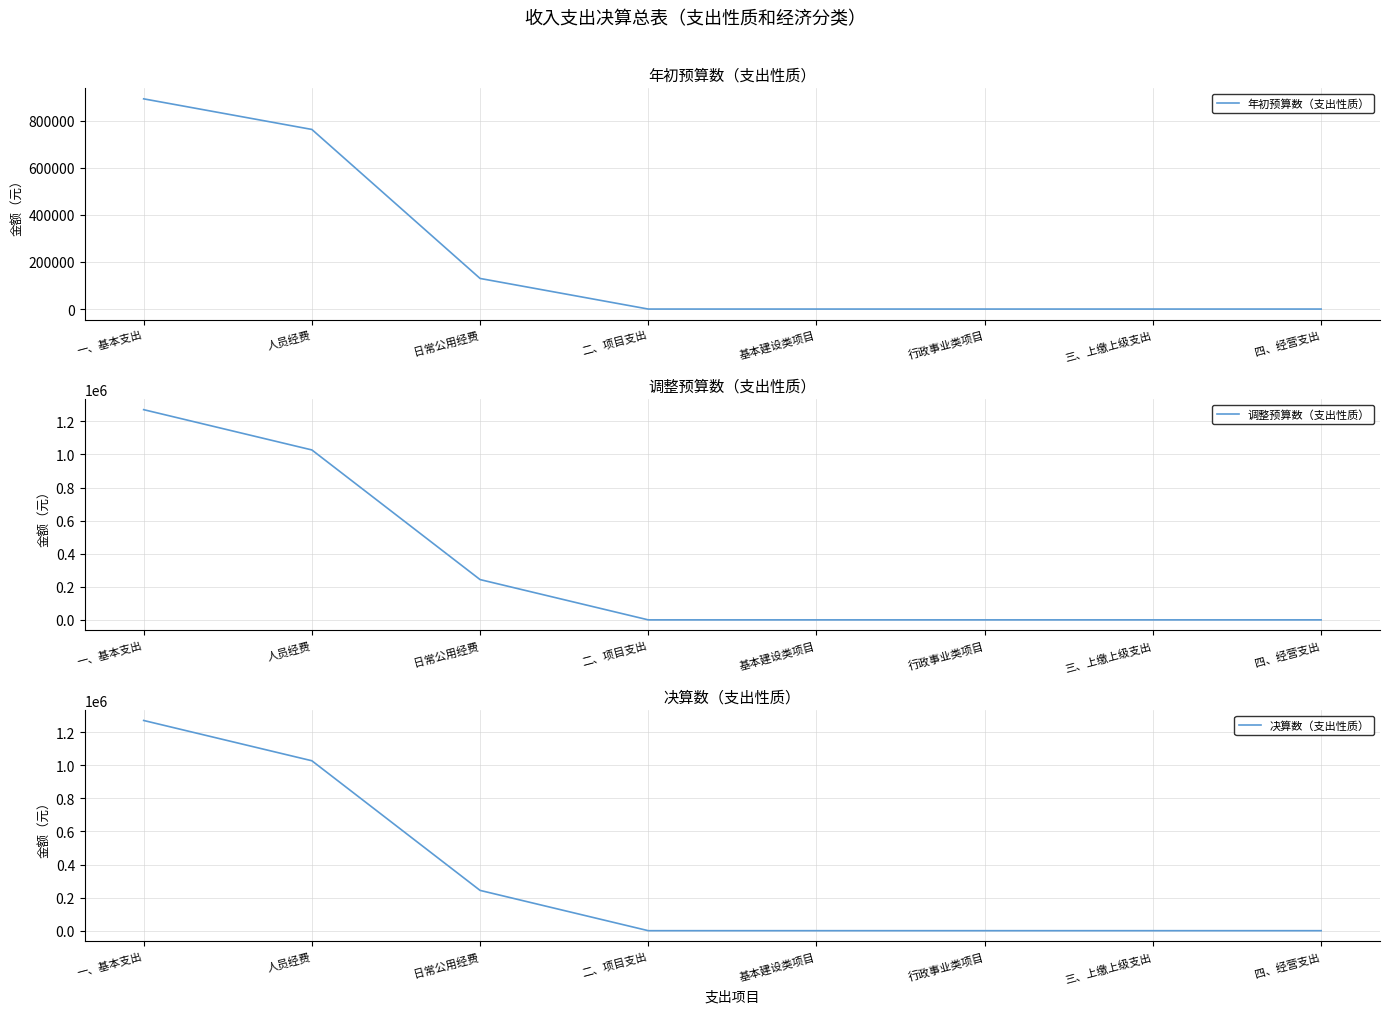

True or false: 决算数（支出性质） and 年初预算数（支出性质） intersect in this chart.

False